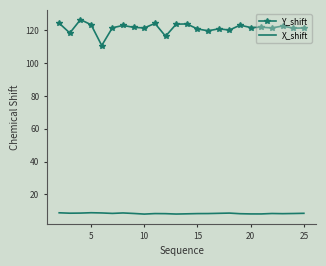

Rank the series by their maximum value, from lowest to highest.

X_shift, Y_shift